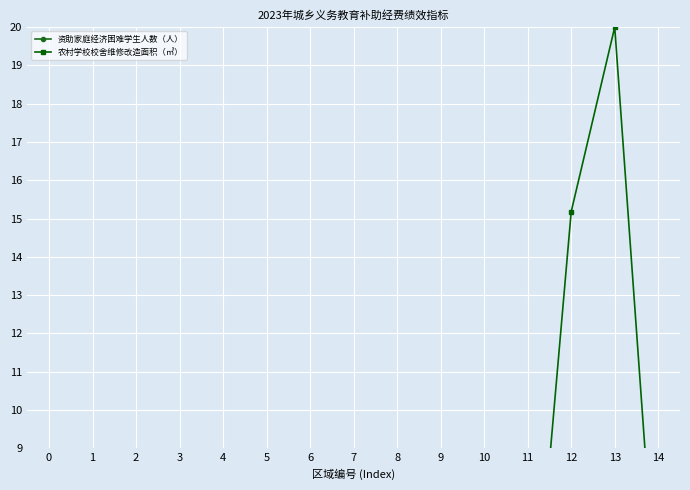

True or false: 农村学校校舍维修改造面积（㎡） has more than 1 points higher than both neighbors.

True